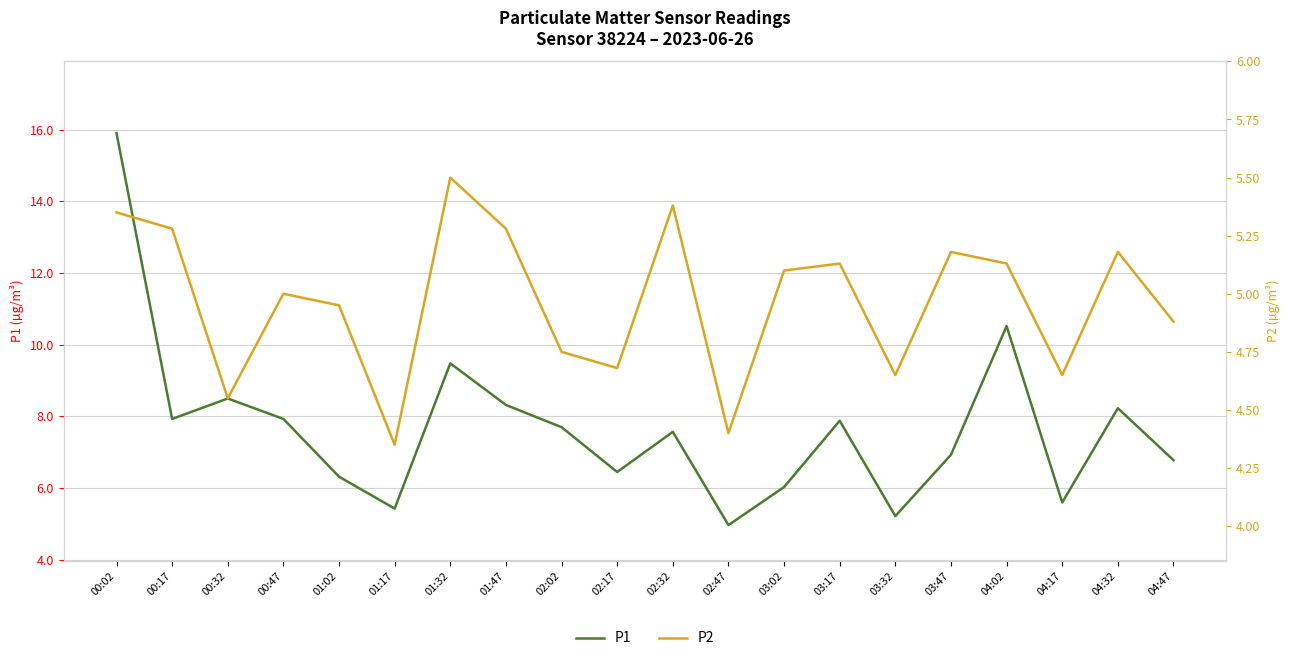

What is the average value of the P1 series?

7.7